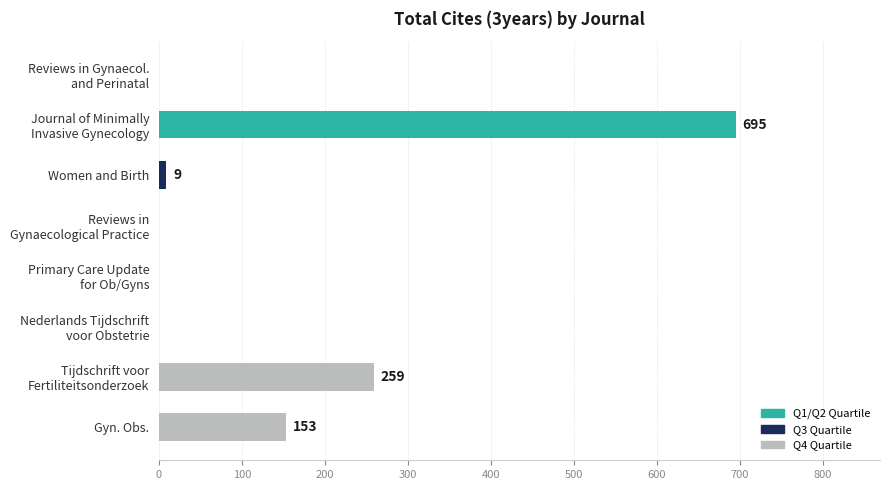

What is the maximum value shown in the chart?

695